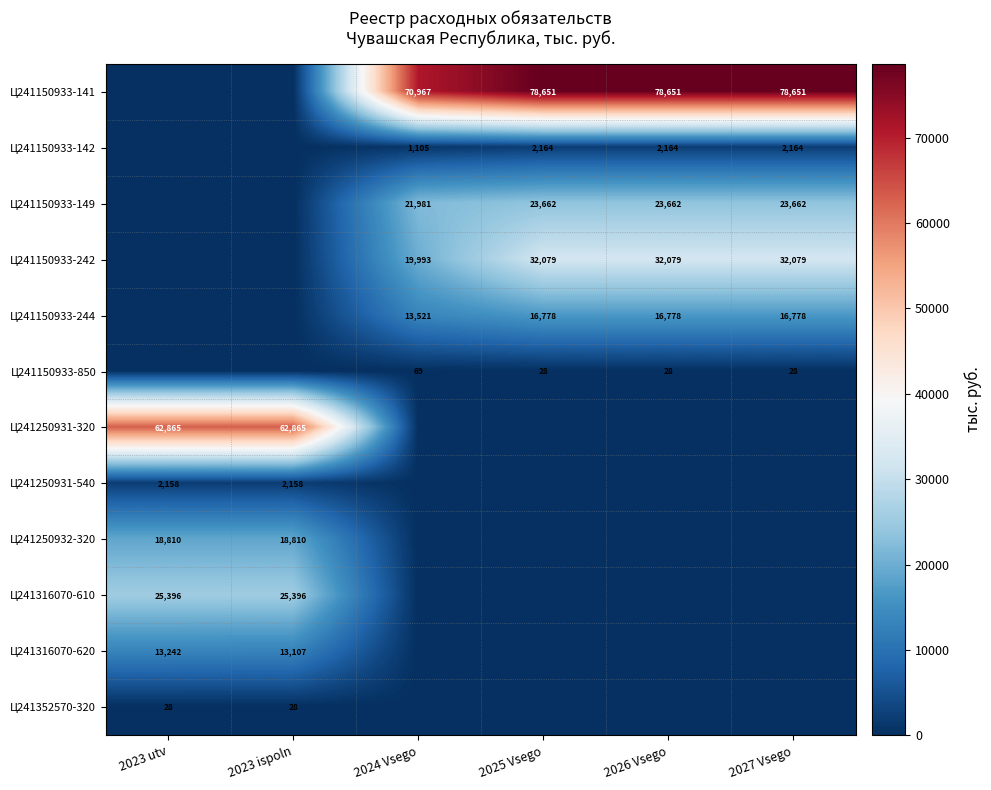

True or false: Ц241150933-141 has a value of 31691 at 2027 Vsego.

False